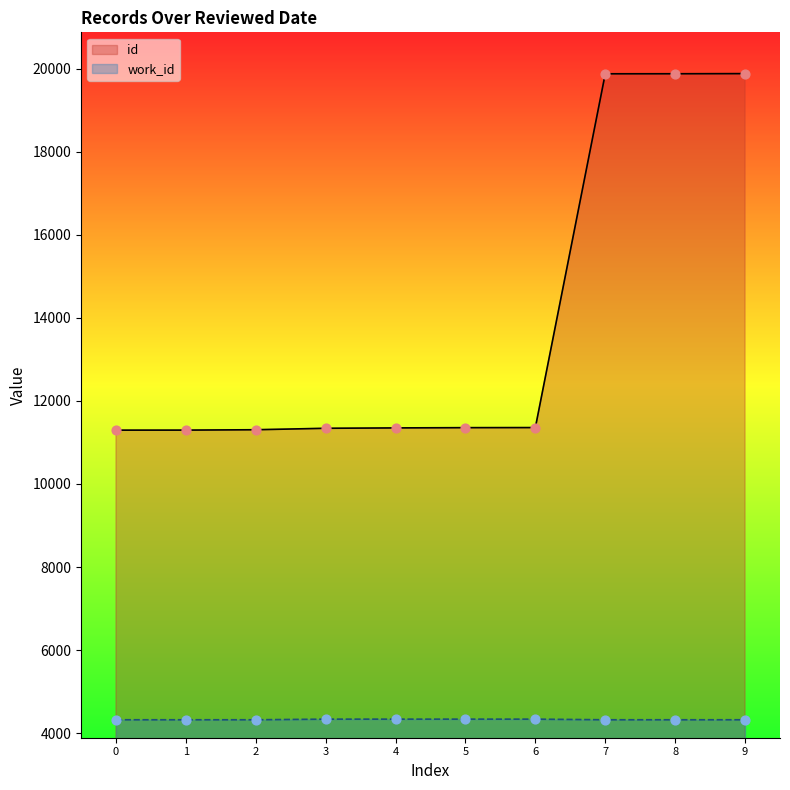

Which series reaches the minimum Y coordinate?

work_id